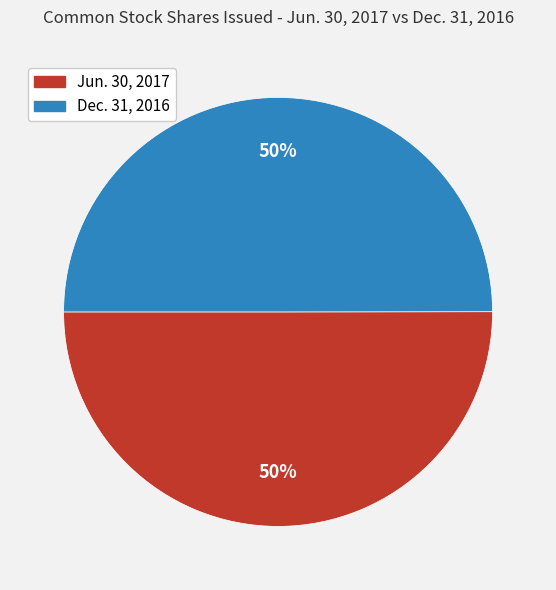

To the nearest percent, what is the average slice percentage?

50%